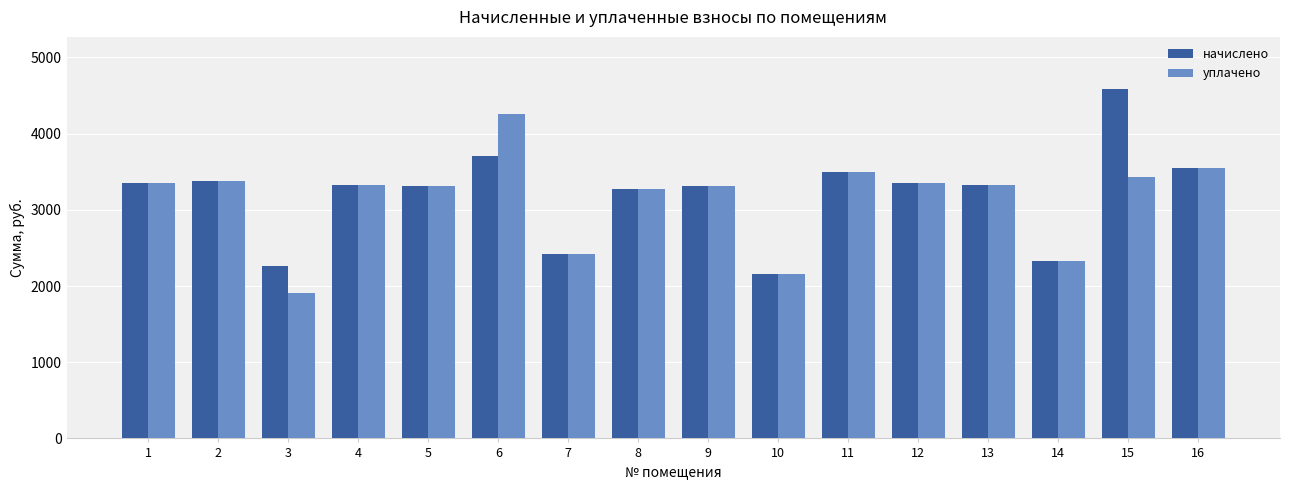

Is it true that начислено equals 3328.6 at 13?

True